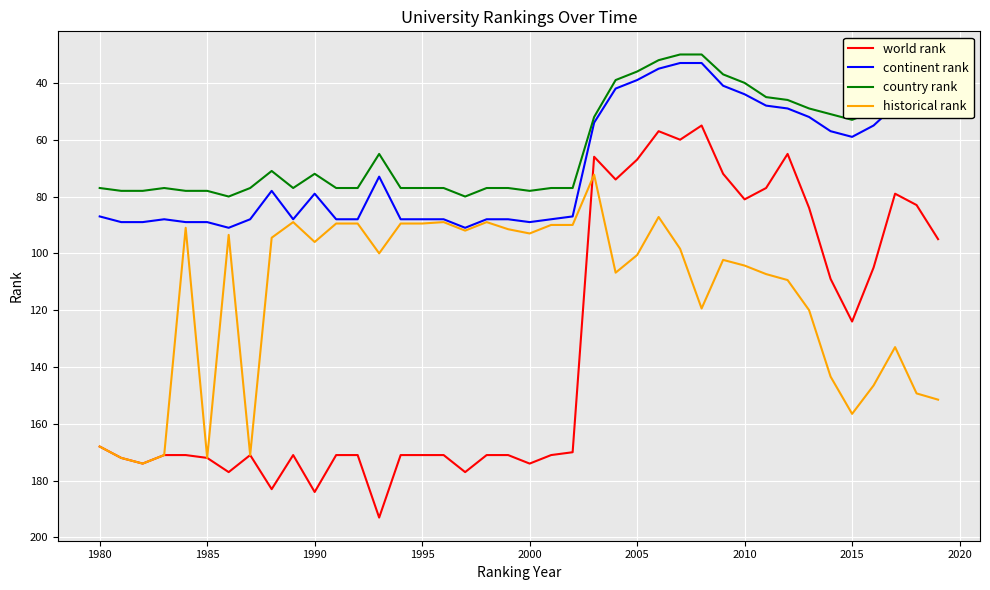

What is the minimum value shown in the chart?

30.0